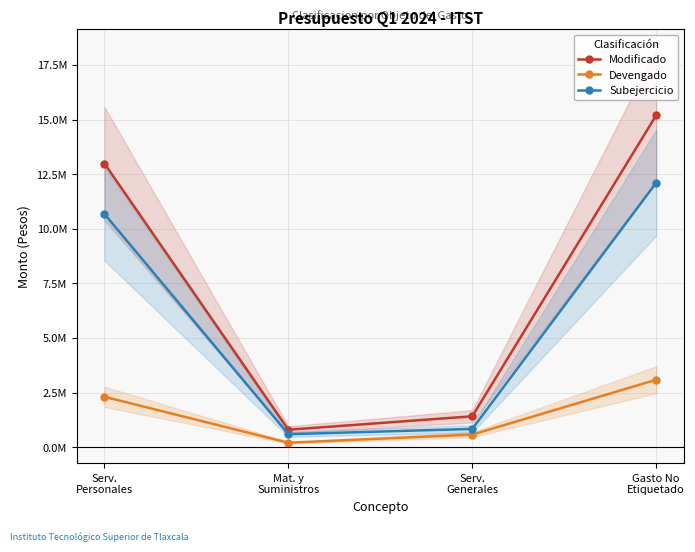

What are all the series names shown in the legend?

Modificado, Devengado, Subejercicio